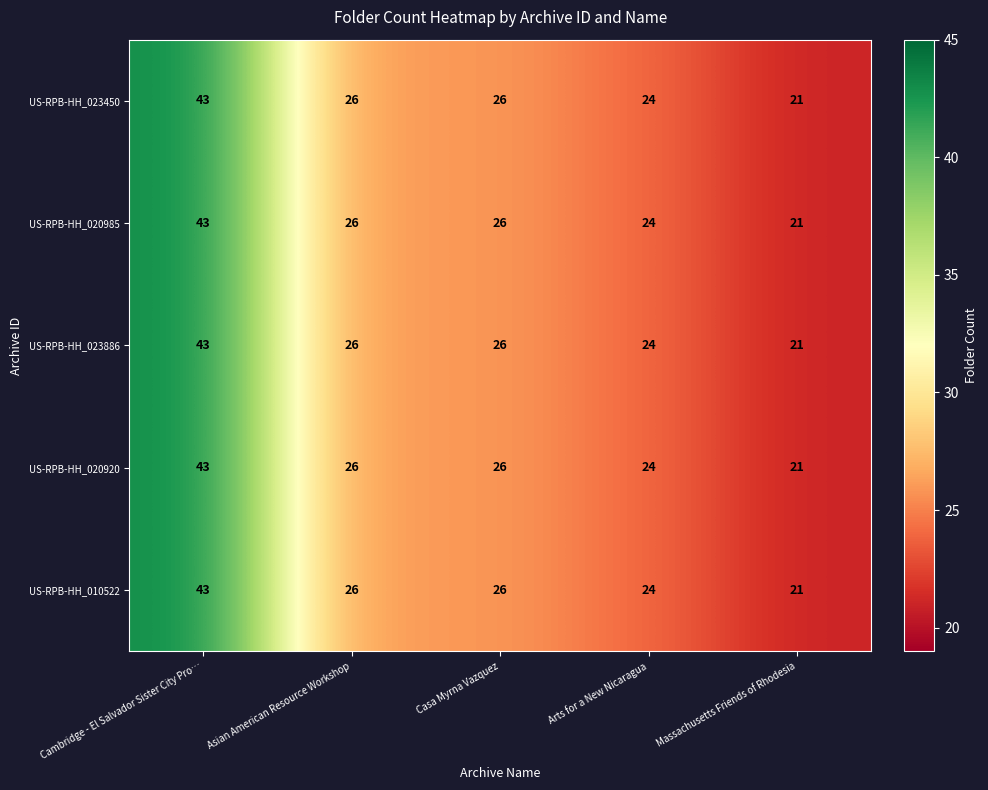

Count the number of data series in this chart.

5